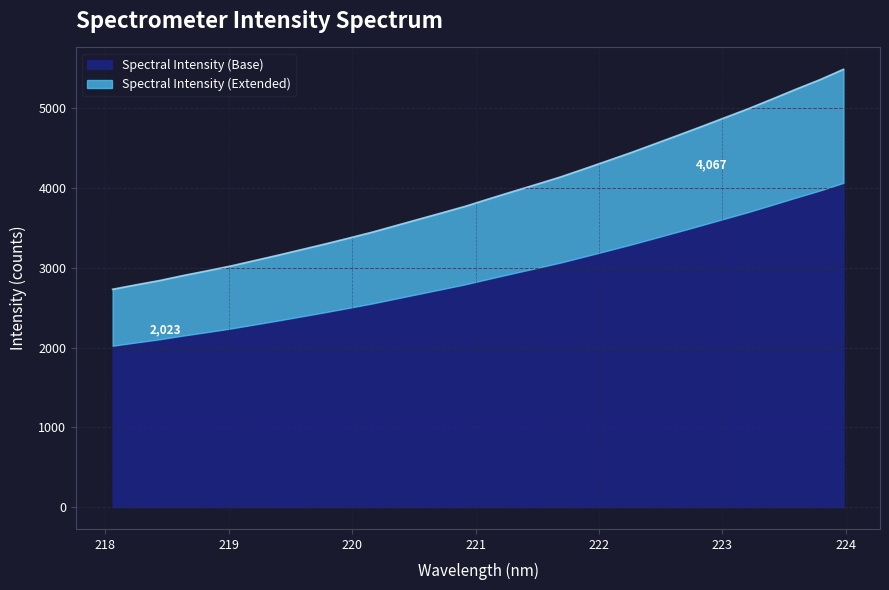

Read the value at 219.3979.

3158.3